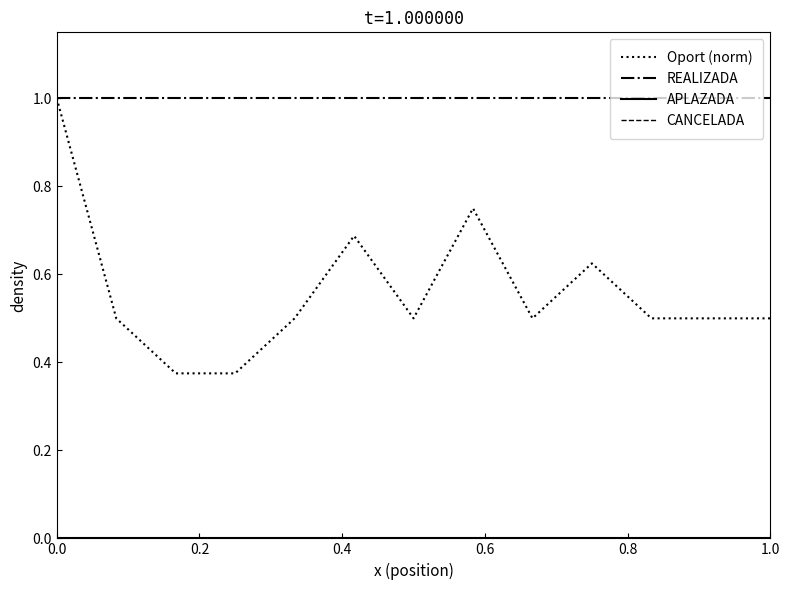

Which series has the largest total across all categories?

REALIZADA